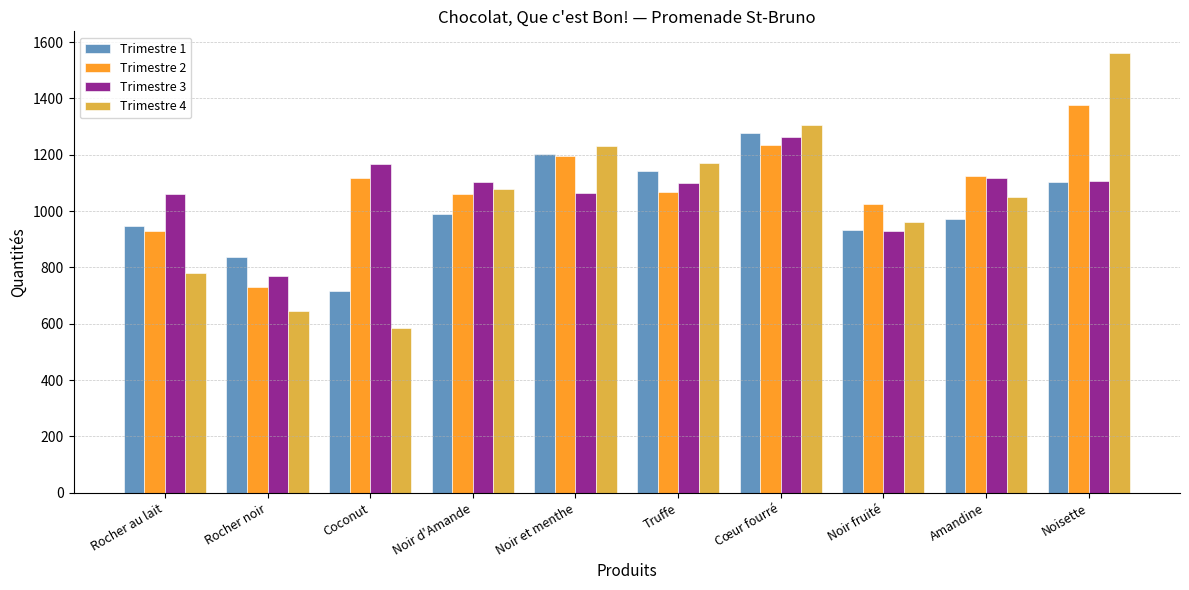

List the series in order of their peak value, highest first.

Trimestre 4, Trimestre 2, Trimestre 1, Trimestre 3